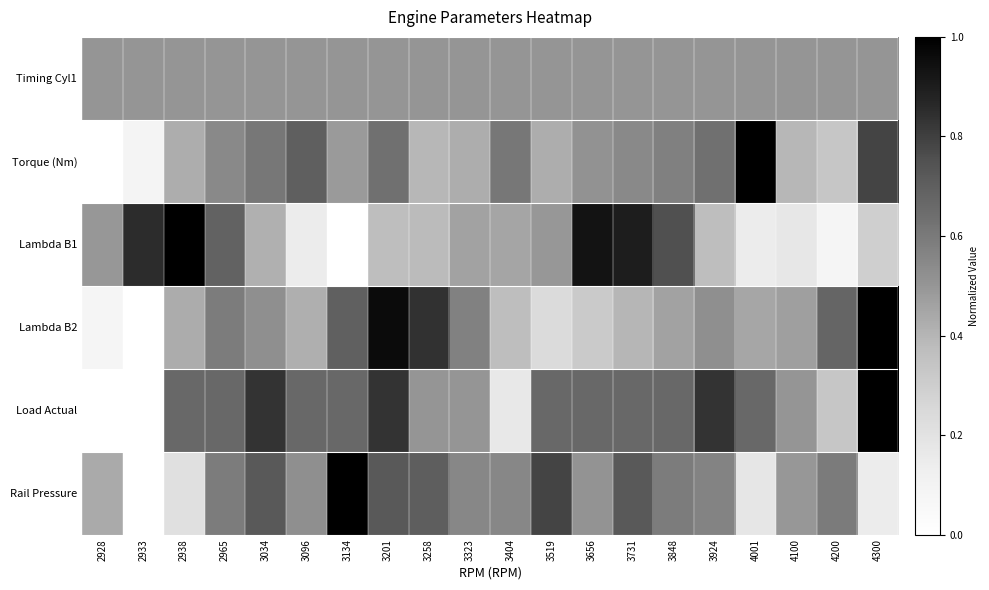

What is the total value across all series at 3656?

3.4